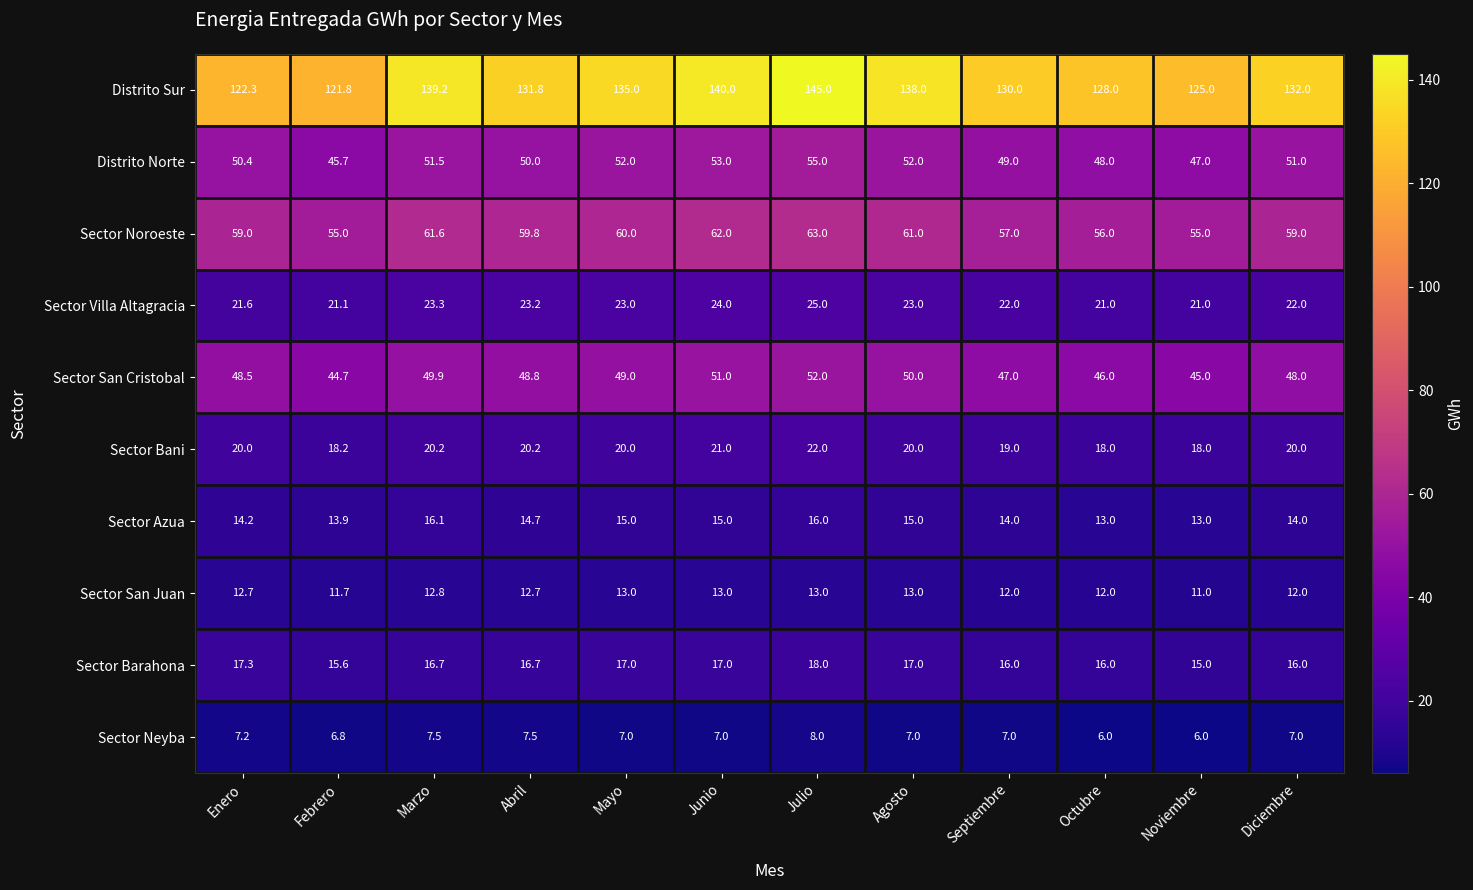

How many data points does each series have?

12